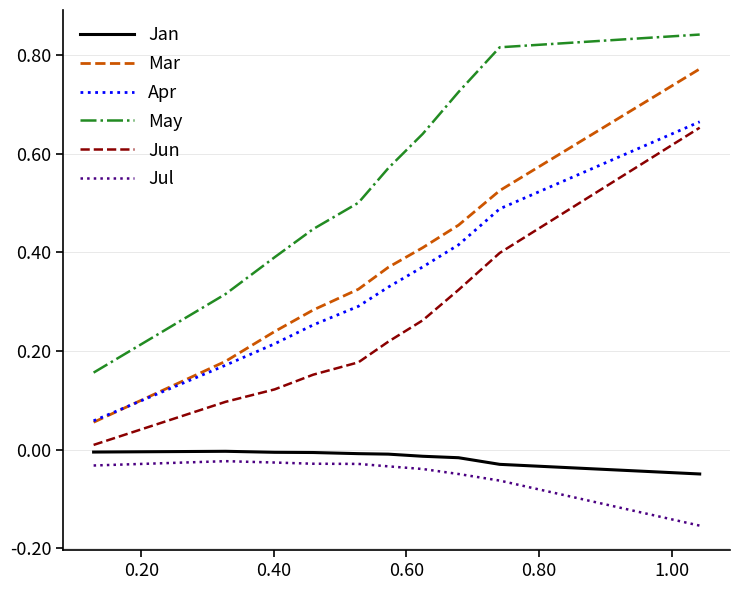

True or false: May and Mar intersect in this chart.

False